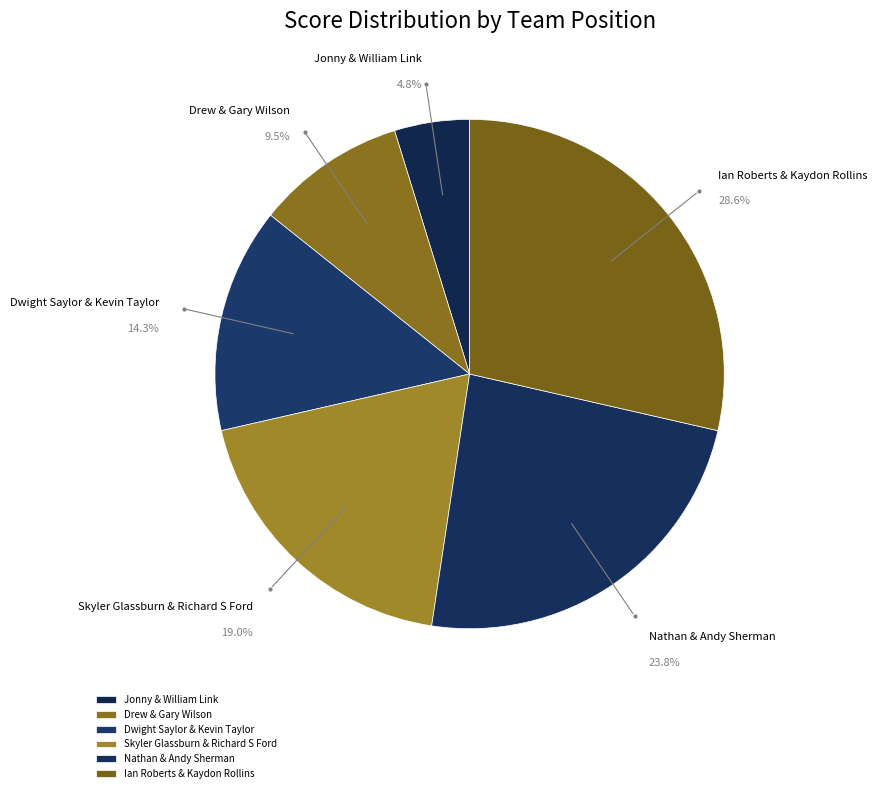

Which category has the biggest portion of the pie?

Ian Roberts & Kaydon Rollins